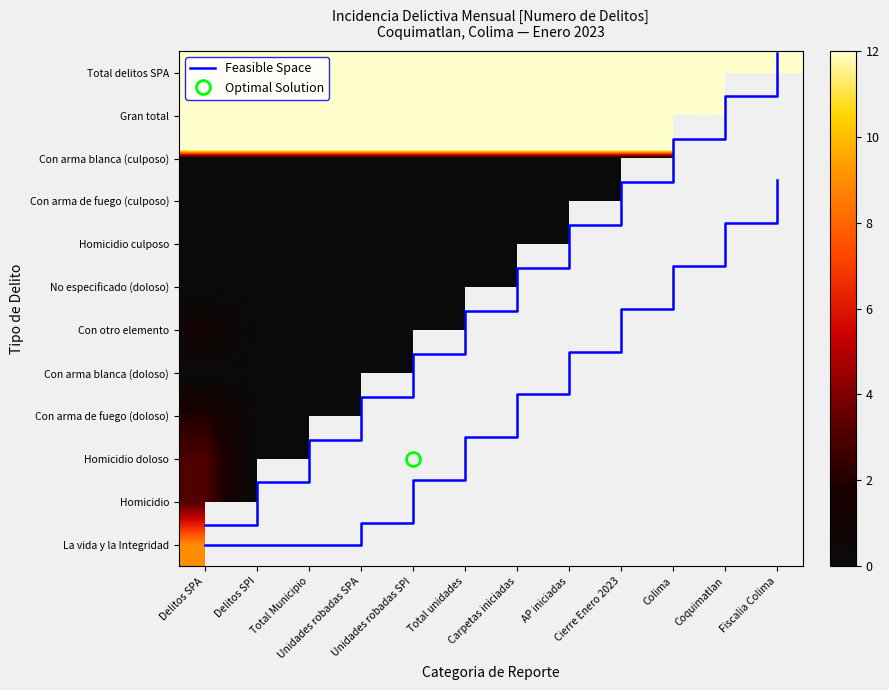

At which category is the sum across all series the highest?

Delitos SPA